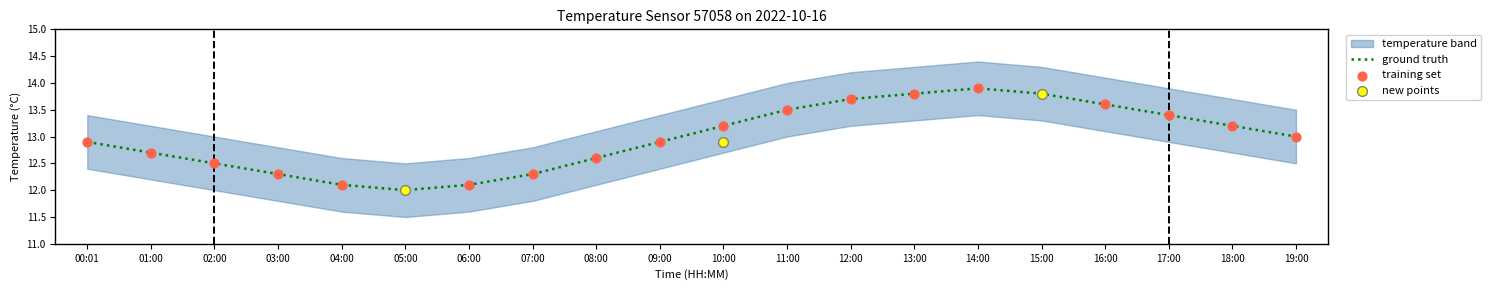

Which series has the largest total across all categories?

temperature